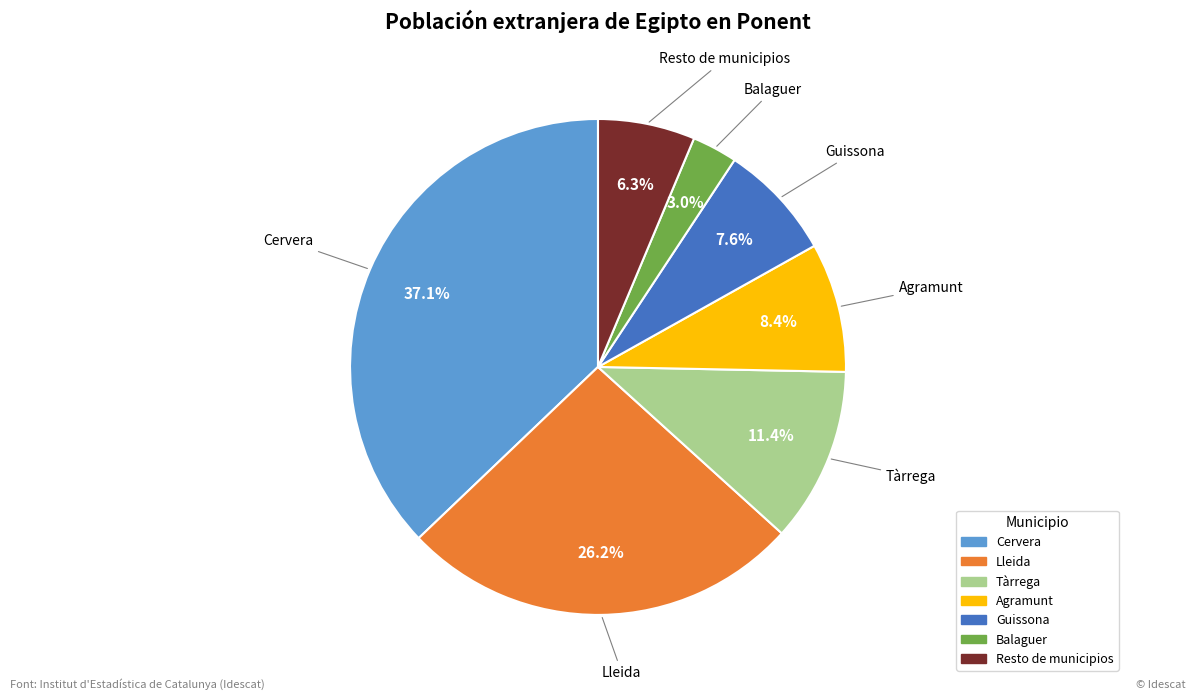

What is the smallest slice in the pie chart?

Balaguer